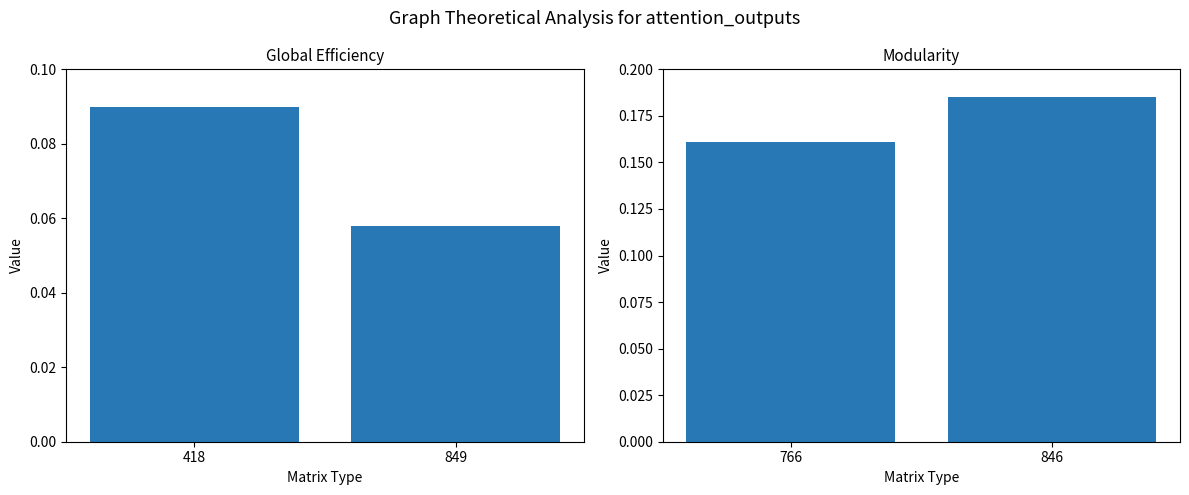

Between 849 and 418, which is larger?

418